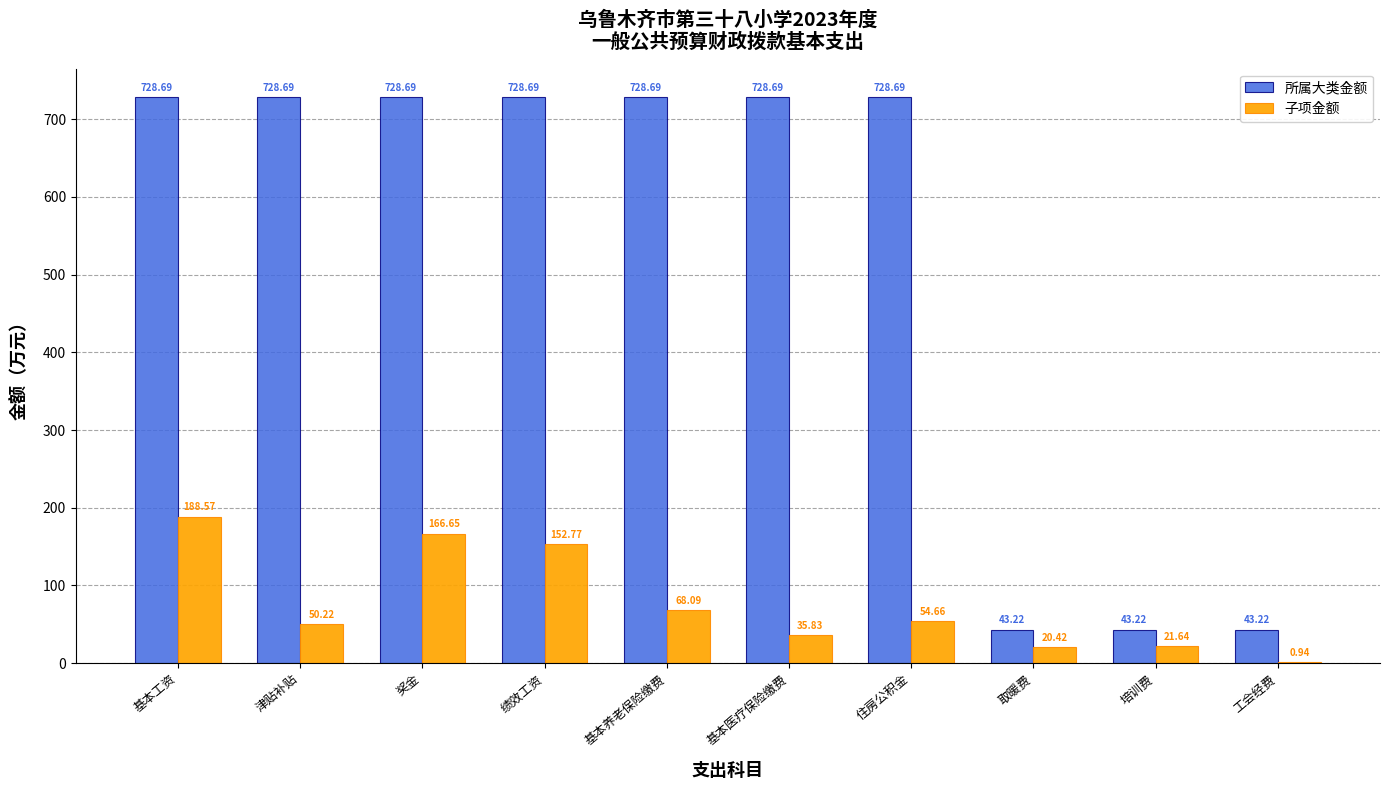

Is the value of 子项金额 at 津贴补贴 greater than the value of 所属大类金额 at 基本医疗保险缴费?

No